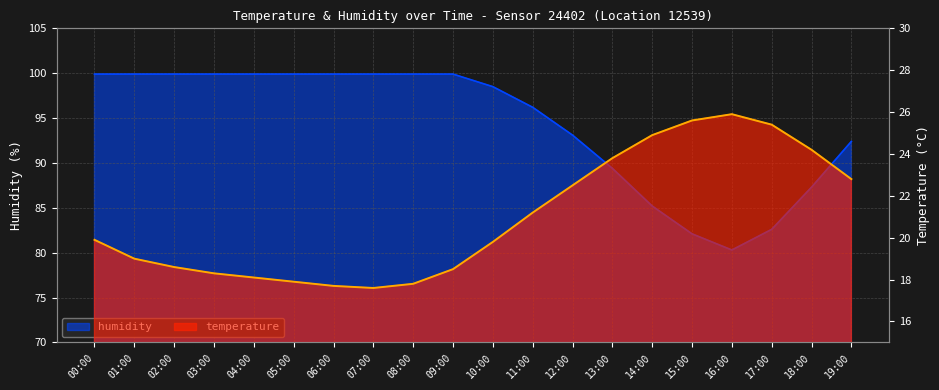

What is the total value across all series at 19:00?

115.2